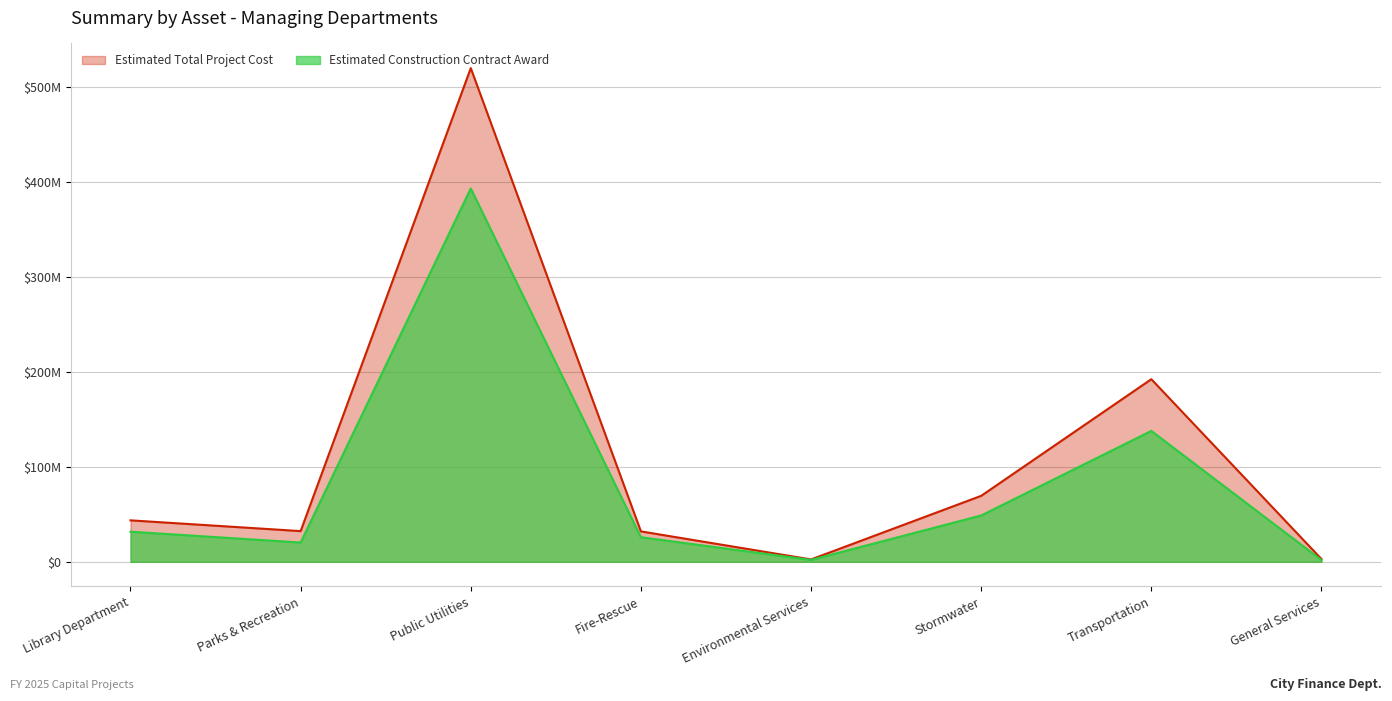

What is the minimum value shown in the chart?

1888000